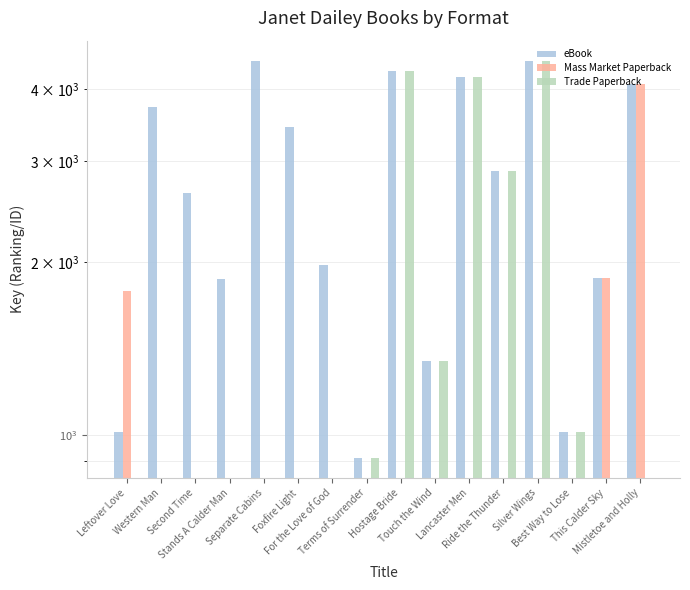

How many values in the Mass Market Paperback series exceed 0?

3